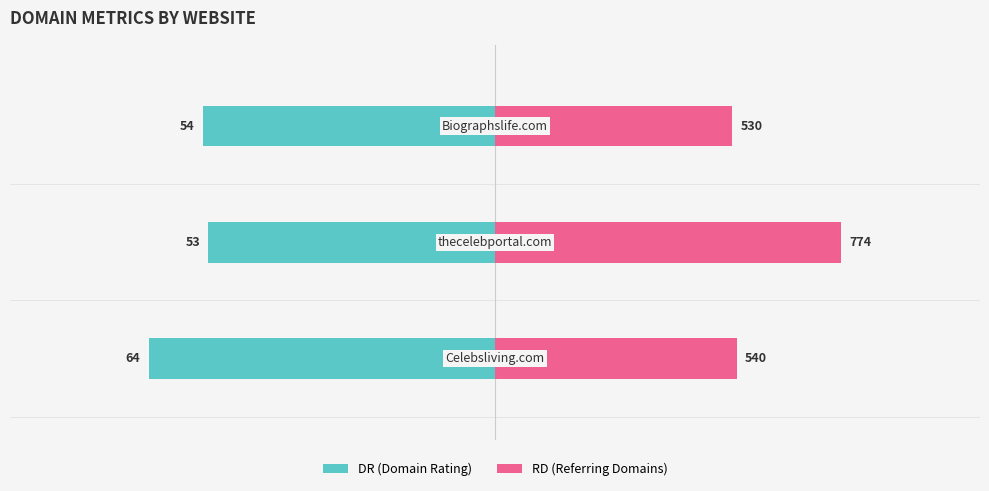

How many bars are there in each group?

2